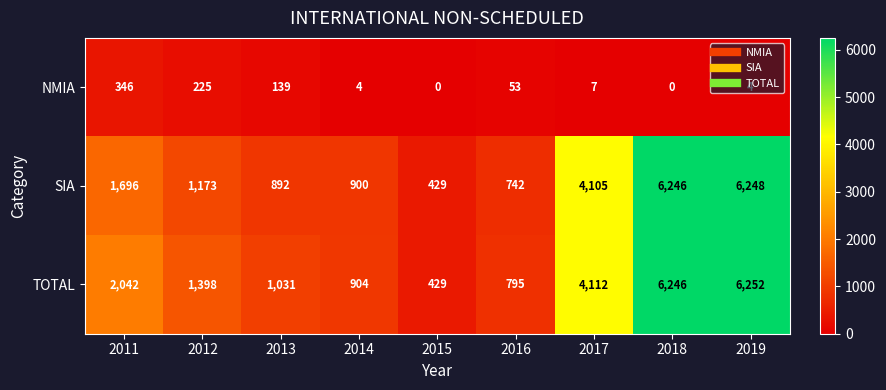

What is the greatest value displayed?

6252